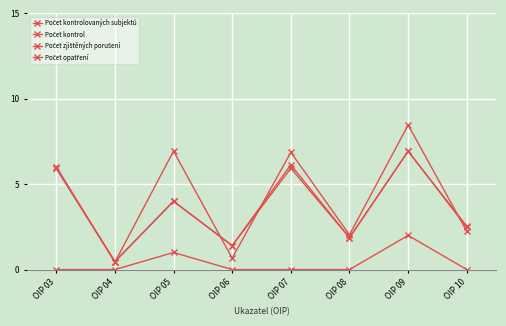

Does the chart have visible grid lines?

Yes